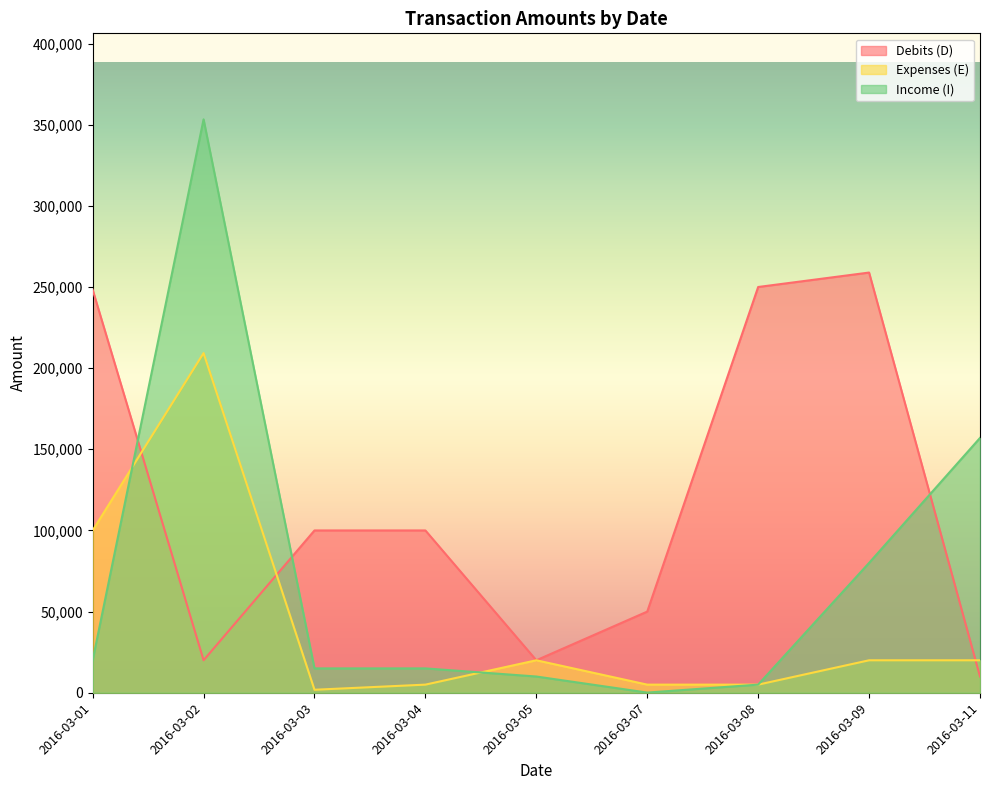

Where do Income (I) and Debits (D) first cross each other?

2016-03-01 and 2016-03-02